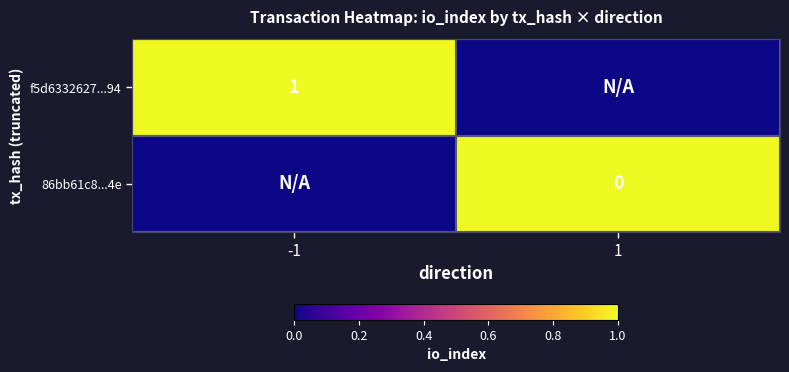

The f5d6332627...94 series shows 0 at -1. True or false?

False